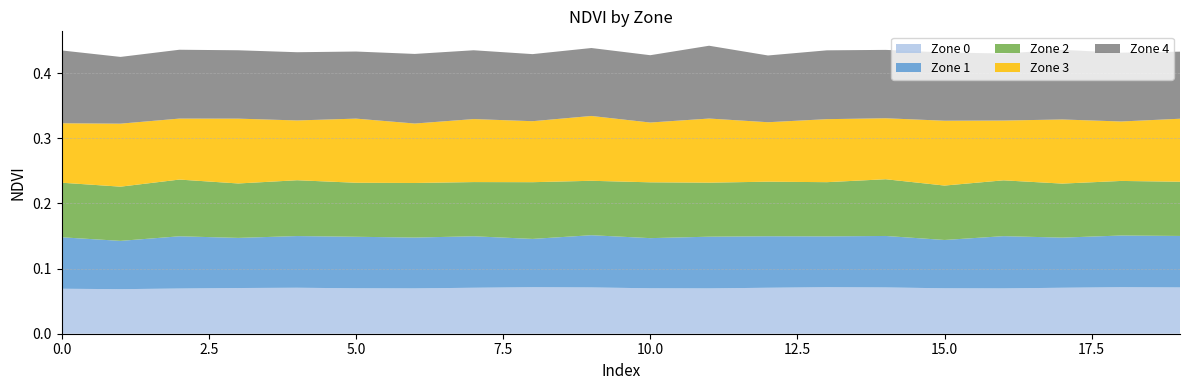

Reading left to right, what are all the values shown in this chart?

Zone 0: 0=0.1	1=0.1	2=0.1	3=0.1	4=0.1	5=0.1	6=0.1	7=0.1	8=0.1	9=0.1	10=0.1	11=0.1	12=0.1	13=0.1	14=0.1	15=0.1	16=0.1	17=0.1	18=0.1	19=0.1
Zone 1: 0=0.1	1=0.1	2=0.1	3=0.1	4=0.1	5=0.1	6=0.1	7=0.1	8=0.1	9=0.1	10=0.1	11=0.1	12=0.1	13=0.1	14=0.1	15=0.1	16=0.1	17=0.1	18=0.1	19=0.1
Zone 2: 0=0.1	1=0.1	2=0.1	3=0.1	4=0.1	5=0.1	6=0.1	7=0.1	8=0.1	9=0.1	10=0.1	11=0.1	12=0.1	13=0.1	14=0.1	15=0.1	16=0.1	17=0.1	18=0.1	19=0.1
Zone 3: 0=0.1	1=0.1	2=0.1	3=0.1	4=0.1	5=0.1	6=0.1	7=0.1	8=0.1	9=0.1	10=0.1	11=0.1	12=0.1	13=0.1	14=0.1	15=0.1	16=0.1	17=0.1	18=0.1	19=0.1
Zone 4: 0=0.1	1=0.1	2=0.1	3=0.1	4=0.1	5=0.1	6=0.1	7=0.1	8=0.1	9=0.1	10=0.1	11=0.1	12=0.1	13=0.1	14=0.1	15=0.1	16=0.1	17=0.1	18=0.1	19=0.1